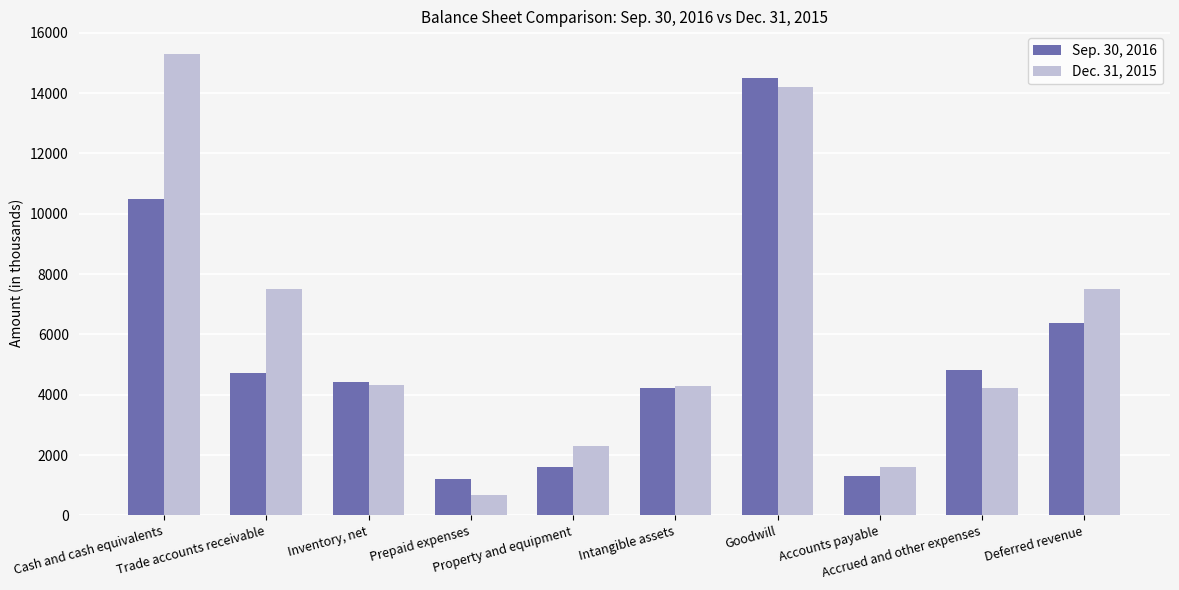

The Sep. 30, 2016 series shows 3666 at Cash and cash equivalents. True or false?

False